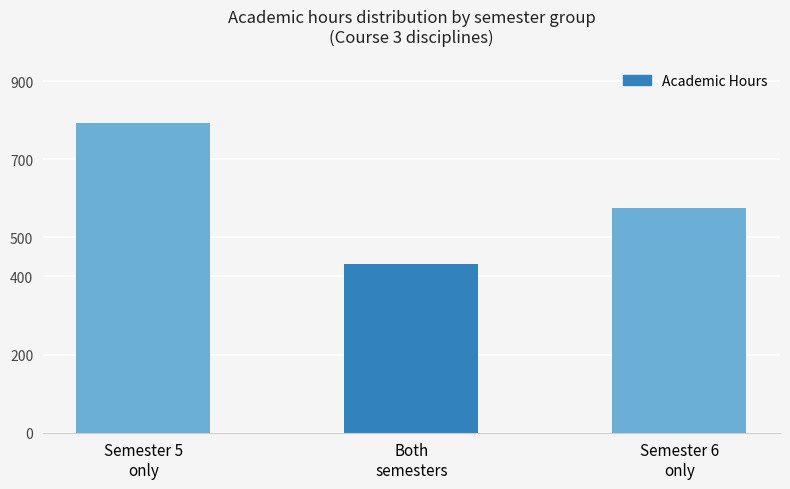

What is the sum of all values?

1800